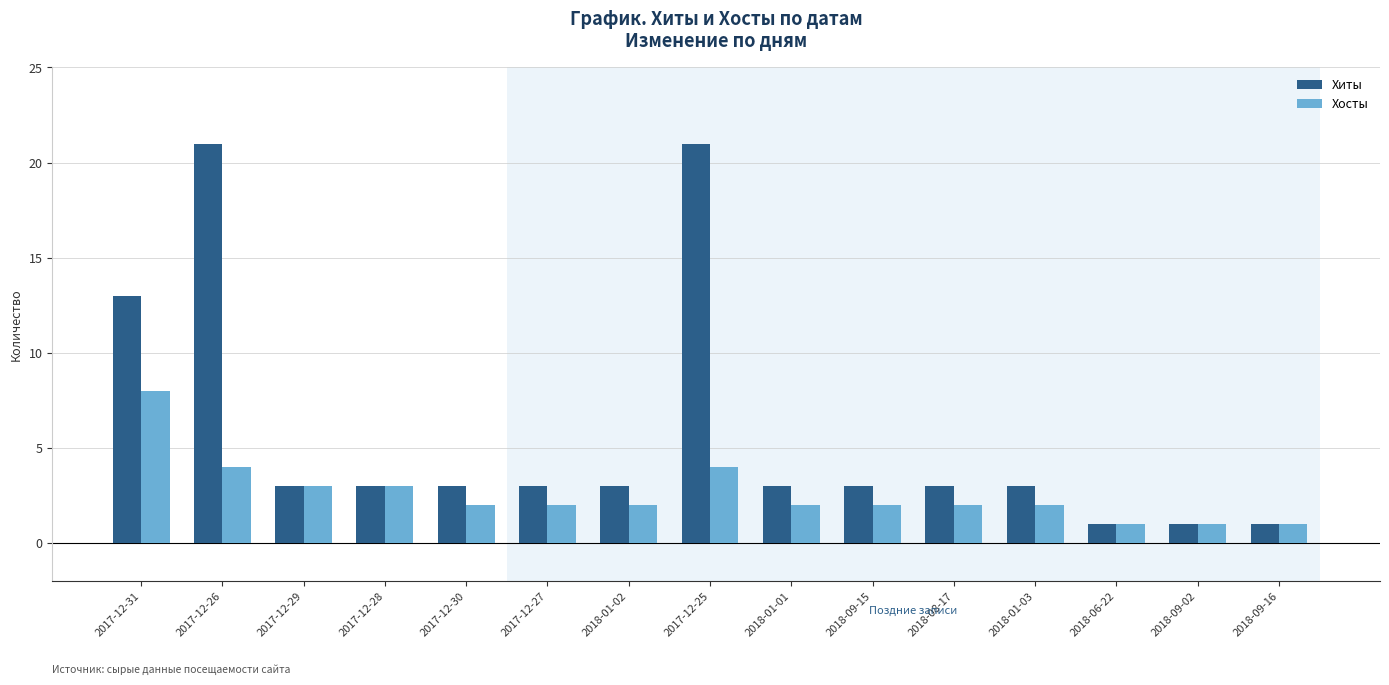

What is the total value across all series at 2017-12-28?

6